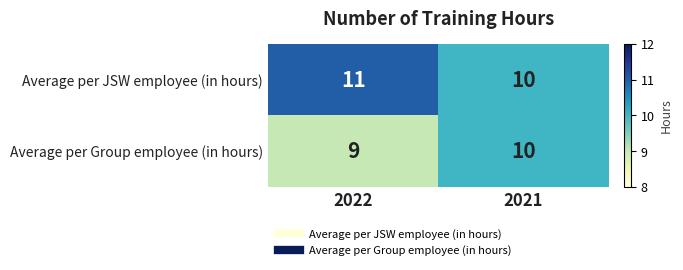

Which label corresponds to the largest value in the chart?

2022